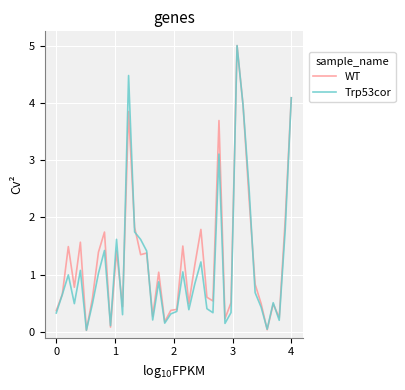

Does the chart display data point markers on the line(s)?

No